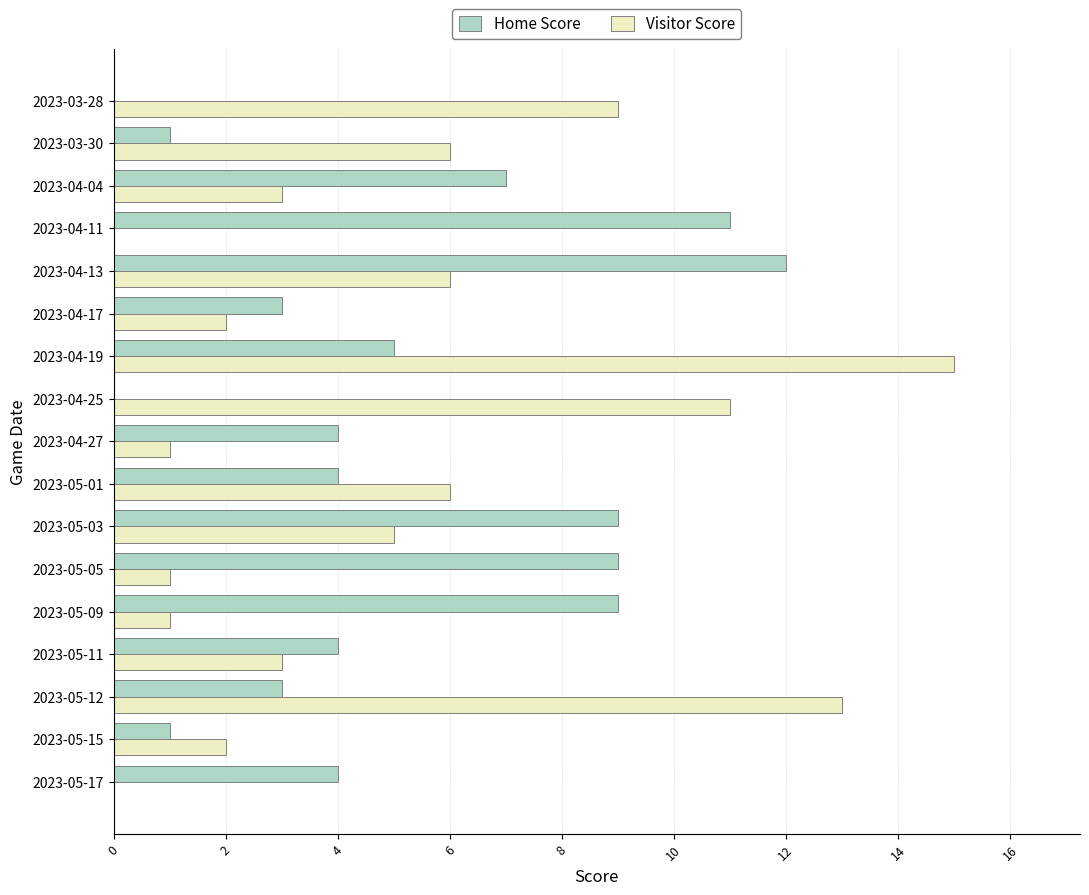

What are all the series names shown in the legend?

Home Score, Visitor Score